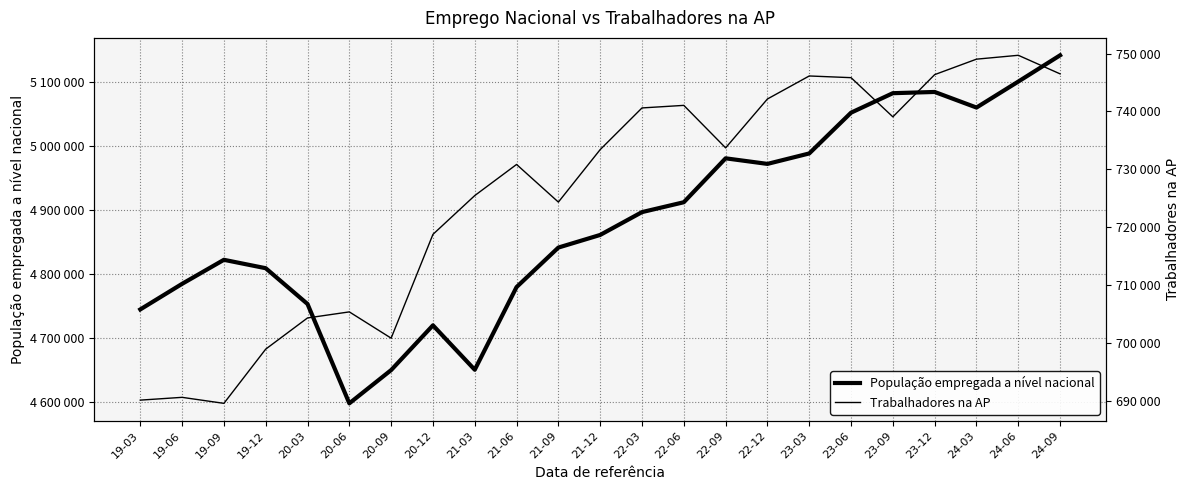

Does the chart display data point markers on the line(s)?

No